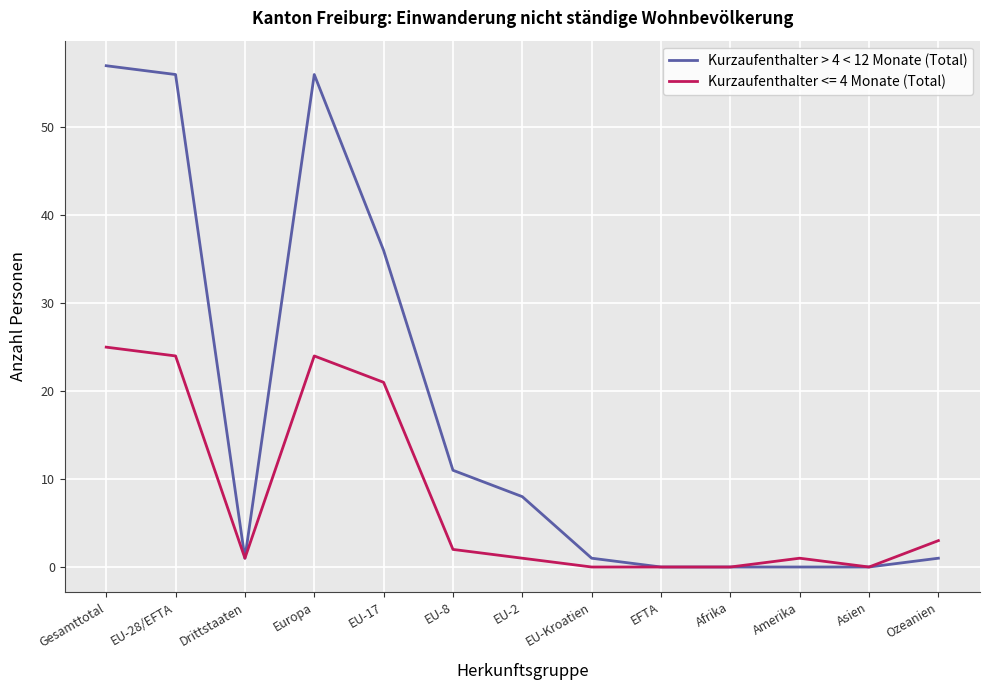

Read the Kurzaufenthalter > 4 < 12 Monate (Total) value at Gesamttotal, to the nearest 10.

60